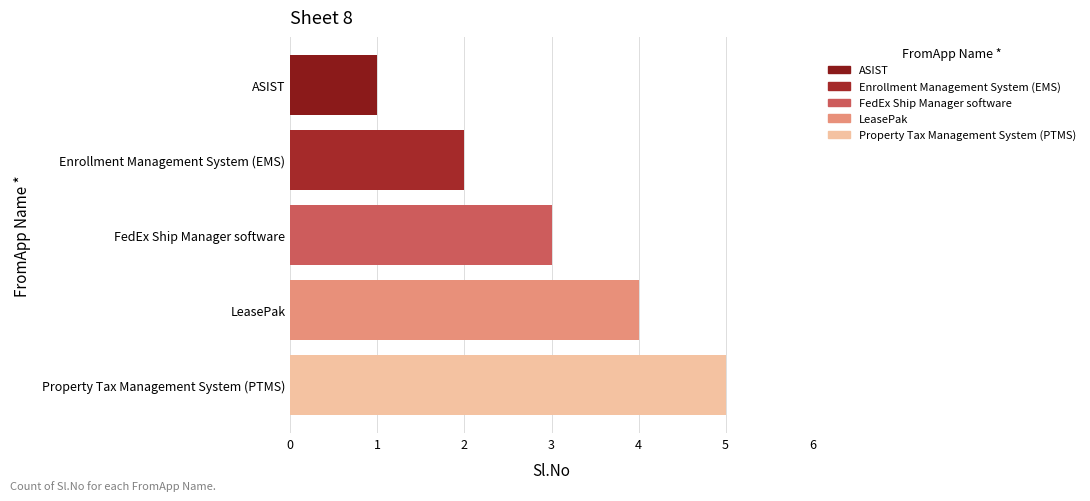

The chart shows a value of 4 at LeasePak. True or false?

True